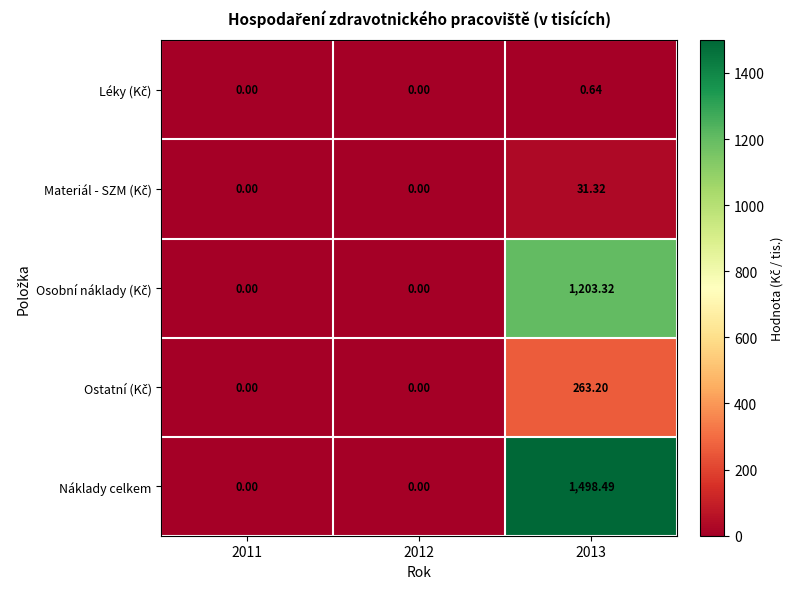

Between 2011 and 2013, which series saw the biggest shift?

Náklady celkem